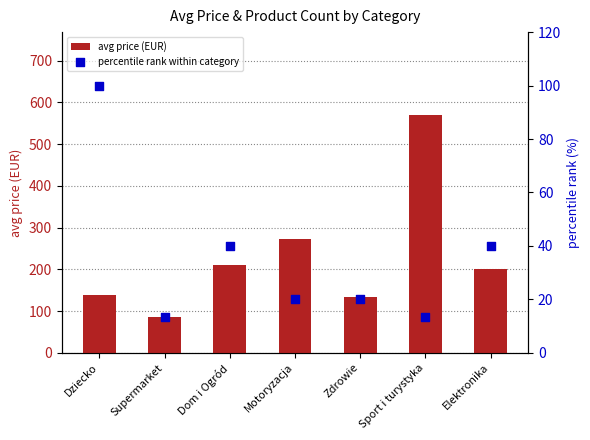

At how many categories does at least one series exceed 568?

1